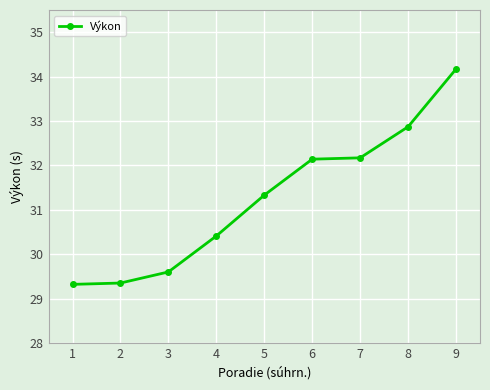

Reading left to right, extract all data points from this chart.

29.3	29.4	29.6	30.4	31.3	32.1	32.2	32.9	34.2